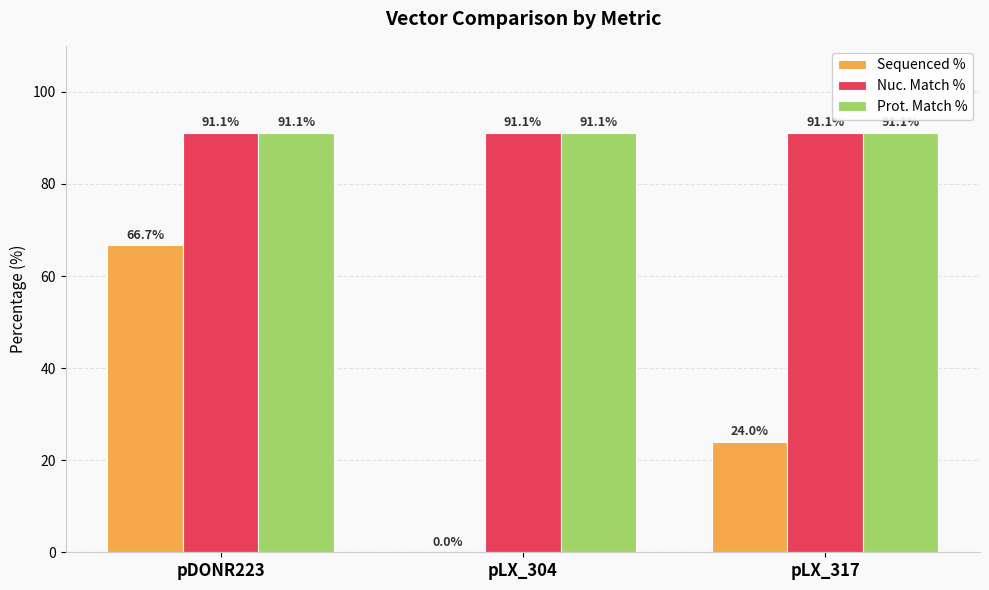

Between pDONR223 and pLX_304, which series saw the biggest shift?

Sequenced %